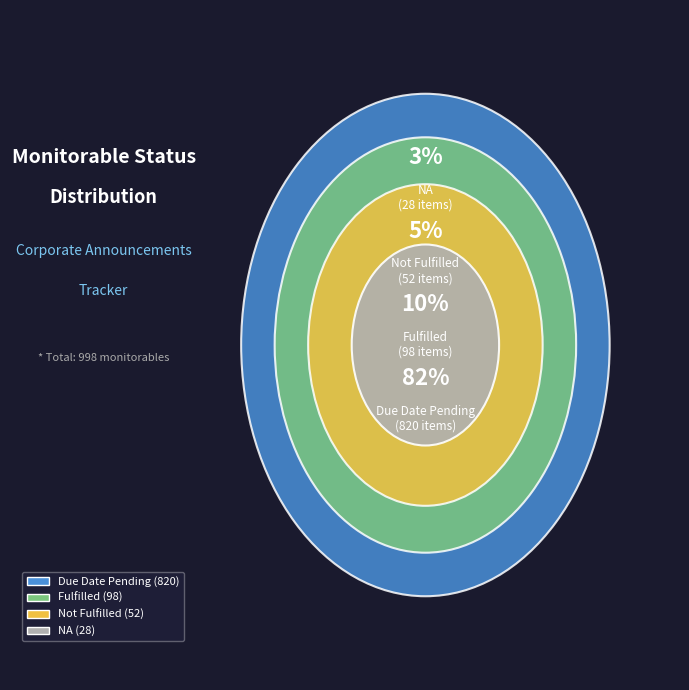

Which category has the smallest portion of the pie?

NA